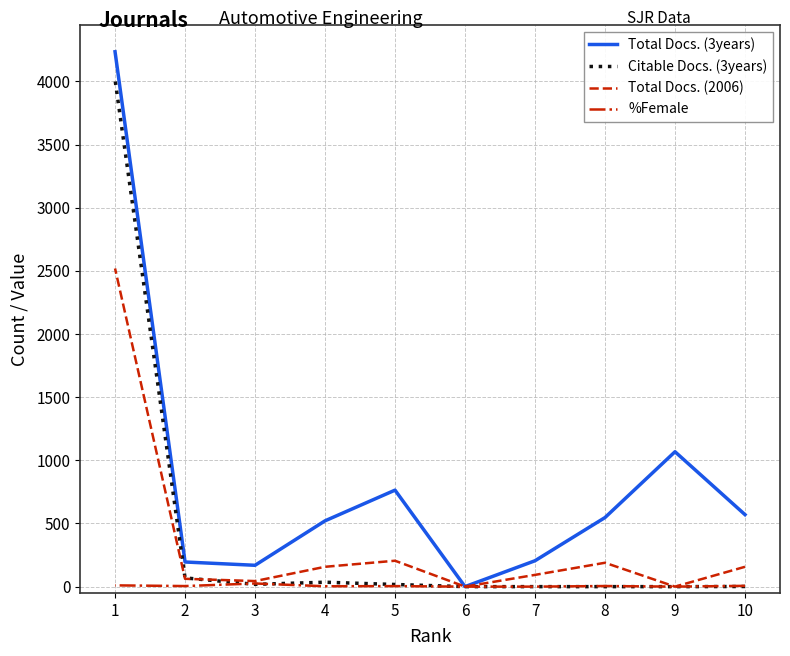

How many values in the %Female series are below 4?

4